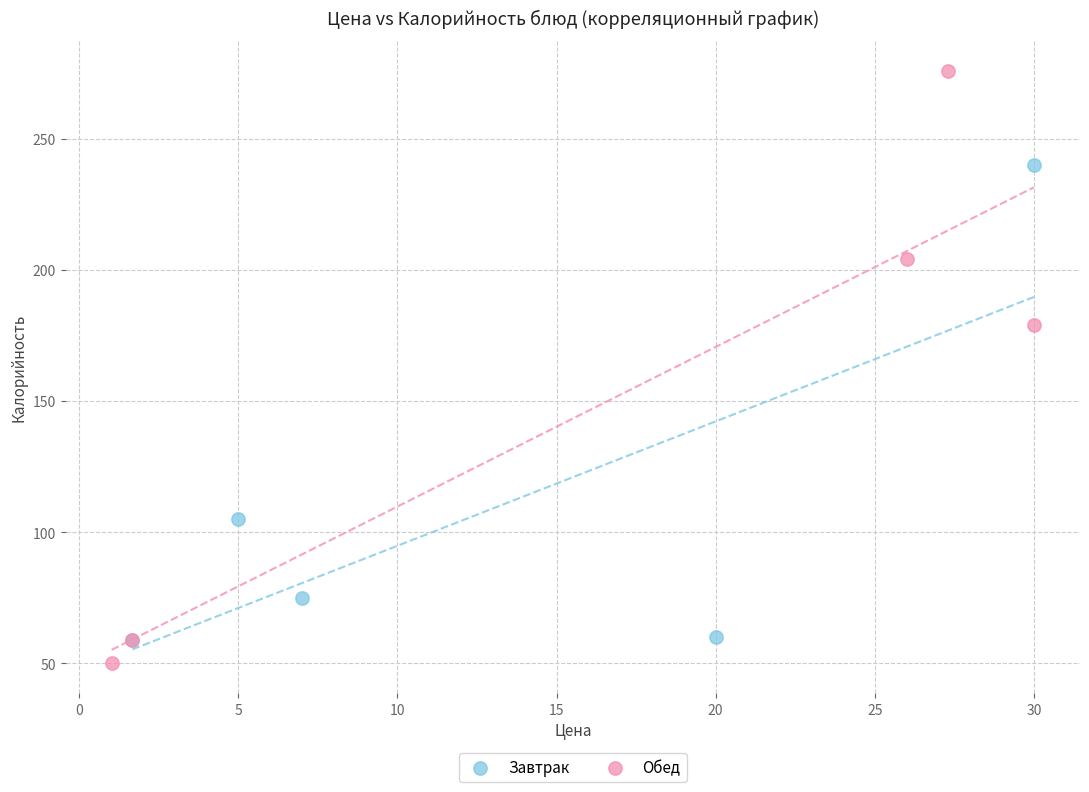

Which series has the widest spread of Y values?

Обед